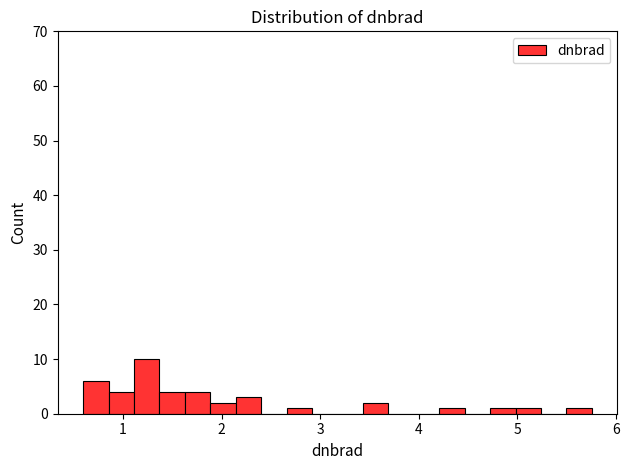

Read against the x-axis, roughly where is the centre of the tallest bar?

1.2